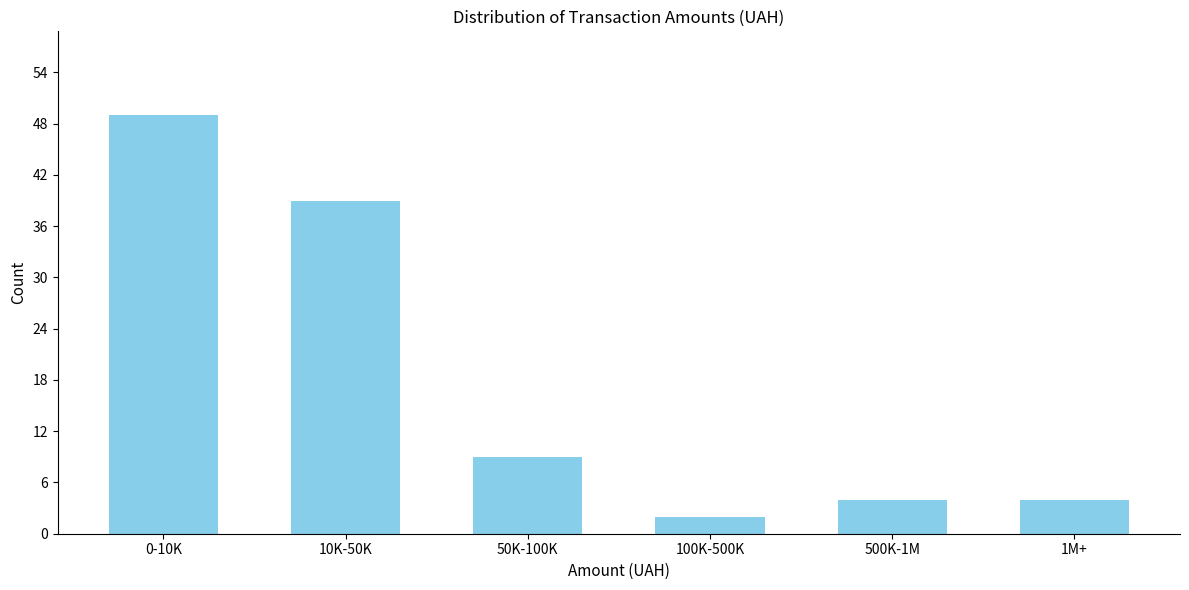

Reading right to left, what are all the values shown in this chart?

4	4	2	9	39	49